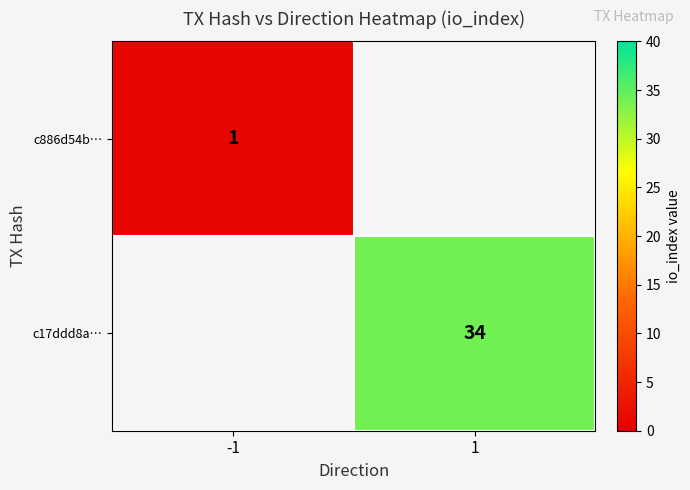

The value of c886d54b… at -1 is 1. True or false?

True